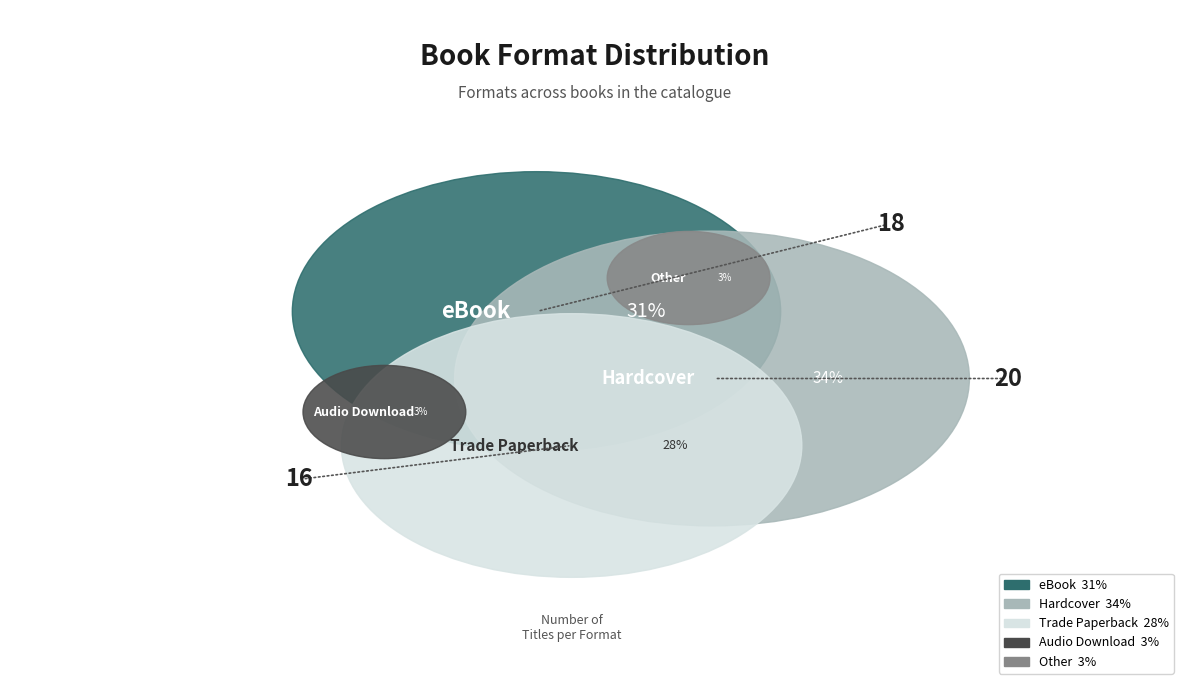

What is the change in value from Hardcover to Other?

-18